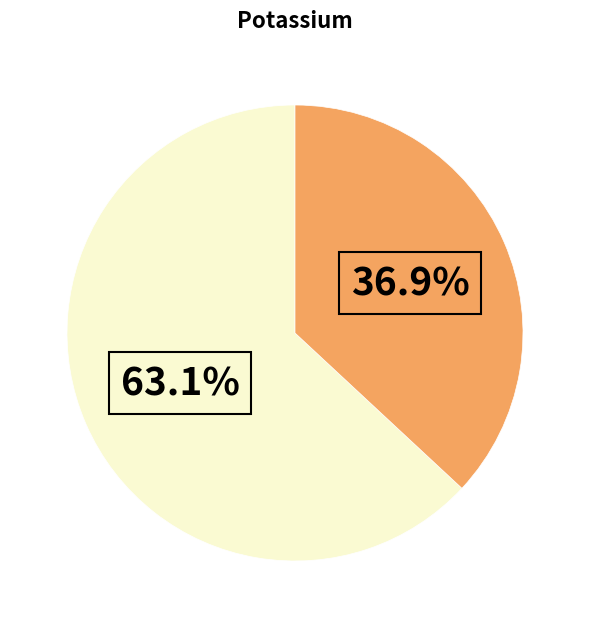

How many slices are in this pie chart?

2